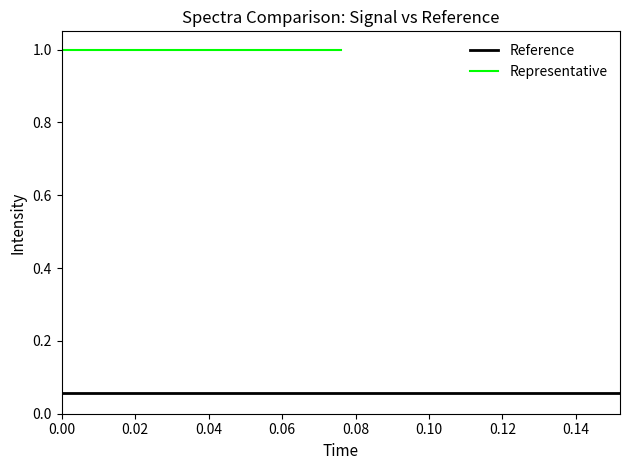

How many lines are shown in the chart?

2